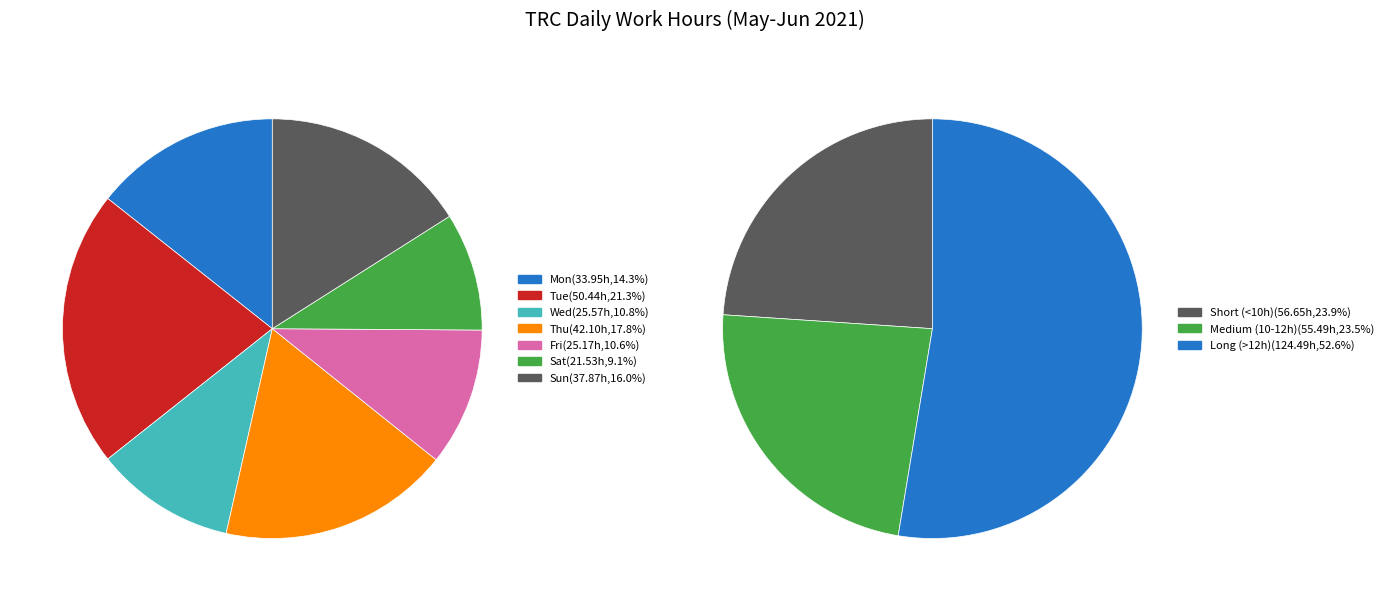

Is it true that 20-Sun is 15% of the pie?

False